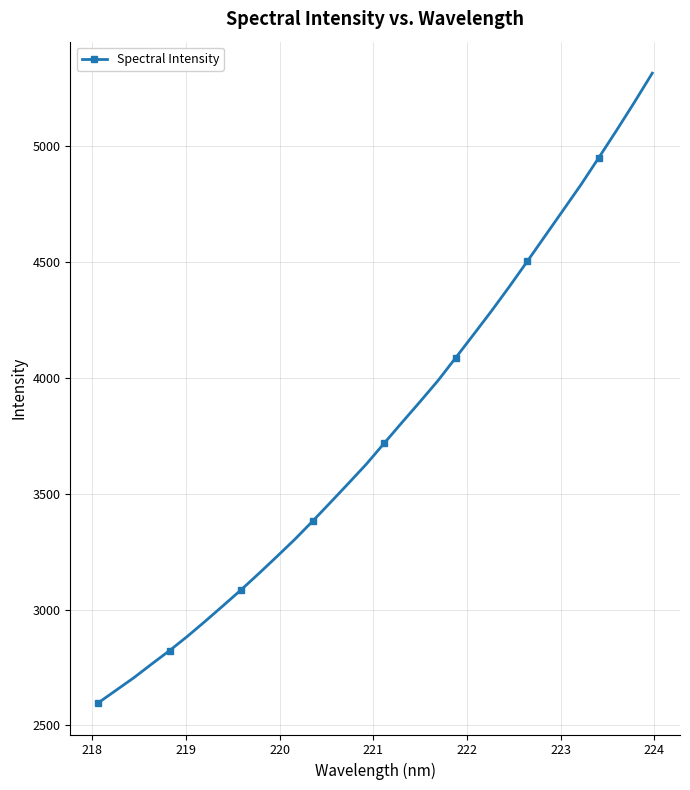

How many values are below 3718?

16